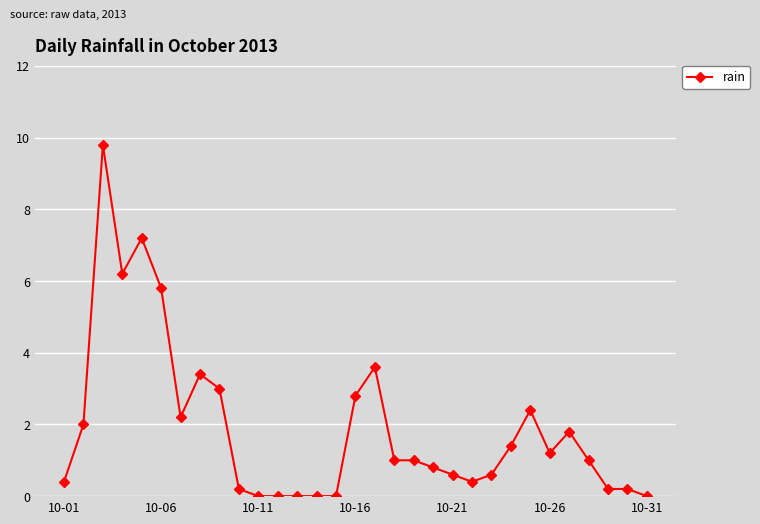

What is the value of the 25th point from the left?

2.4